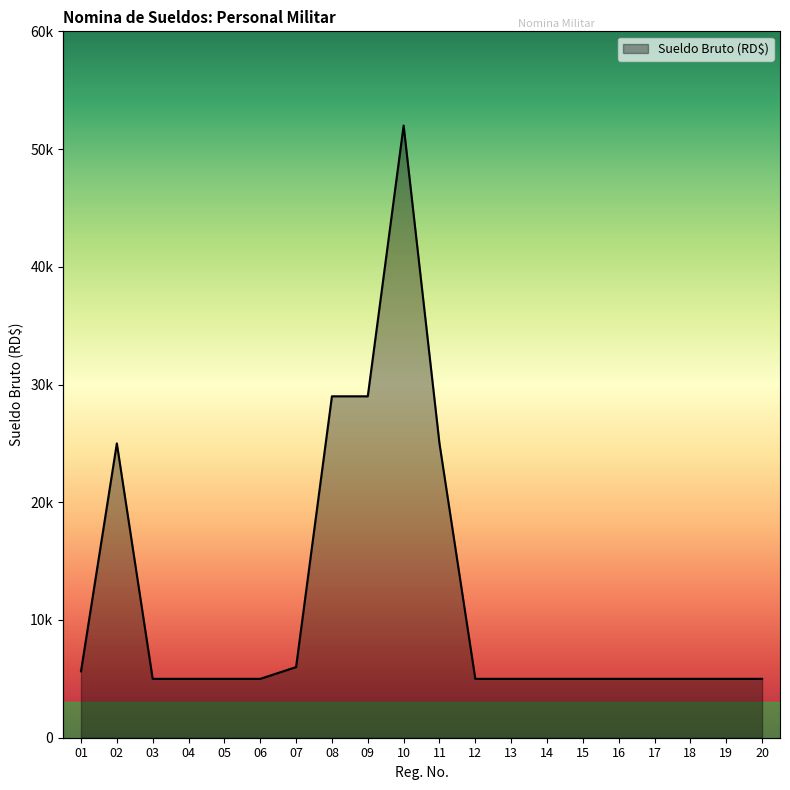

What is the value of the 1st point from the left?

5640